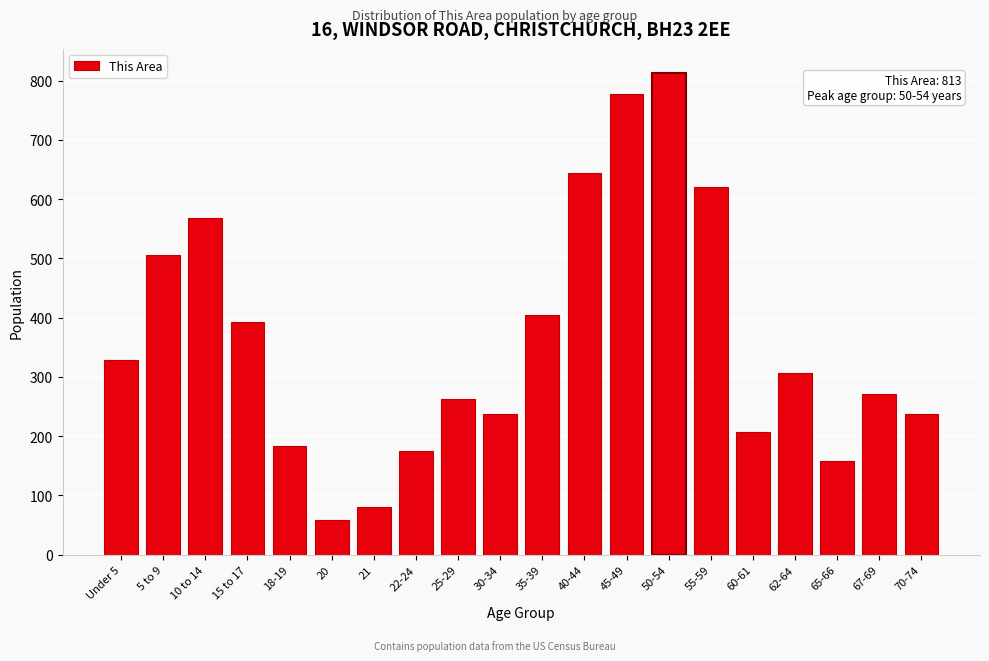

What is the change in value from 15 to 17 to 67-69?

-121